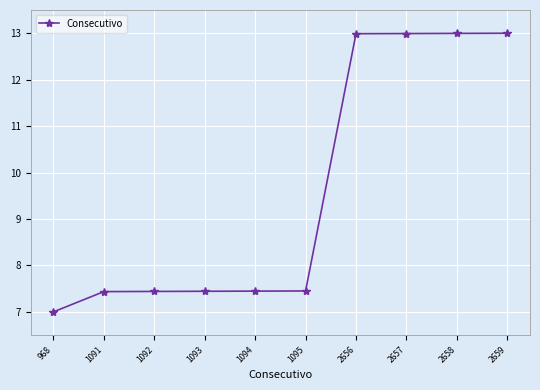

What is the minimum value shown in the chart?

7.0